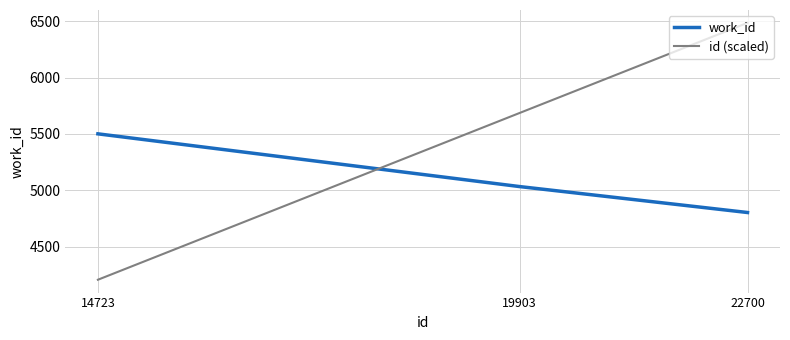

Reading right to left, what are all the values shown in this chart?

work_id: 22700=4803.0	19903=5033.0	14723=5501.0
id (scaled): 22700=6485.7	19903=5686.6	14723=4206.6